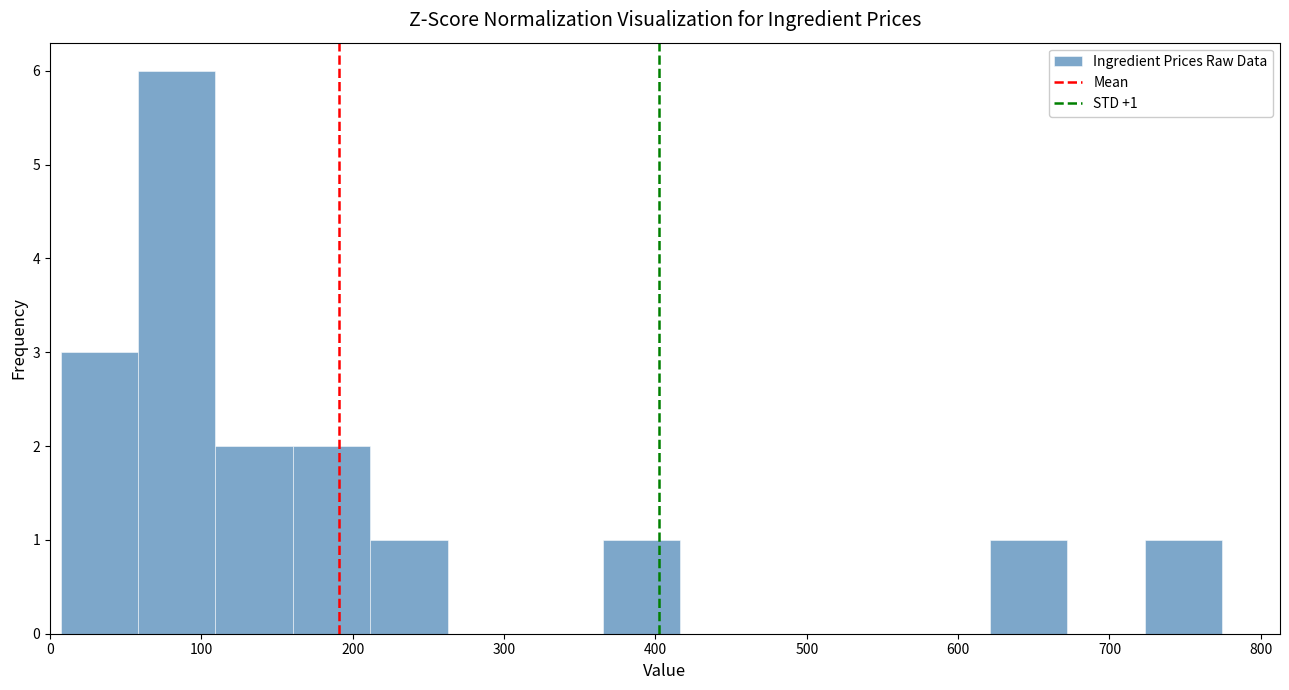

Over which range of the x-axis is the bar tallest?

60 to 110